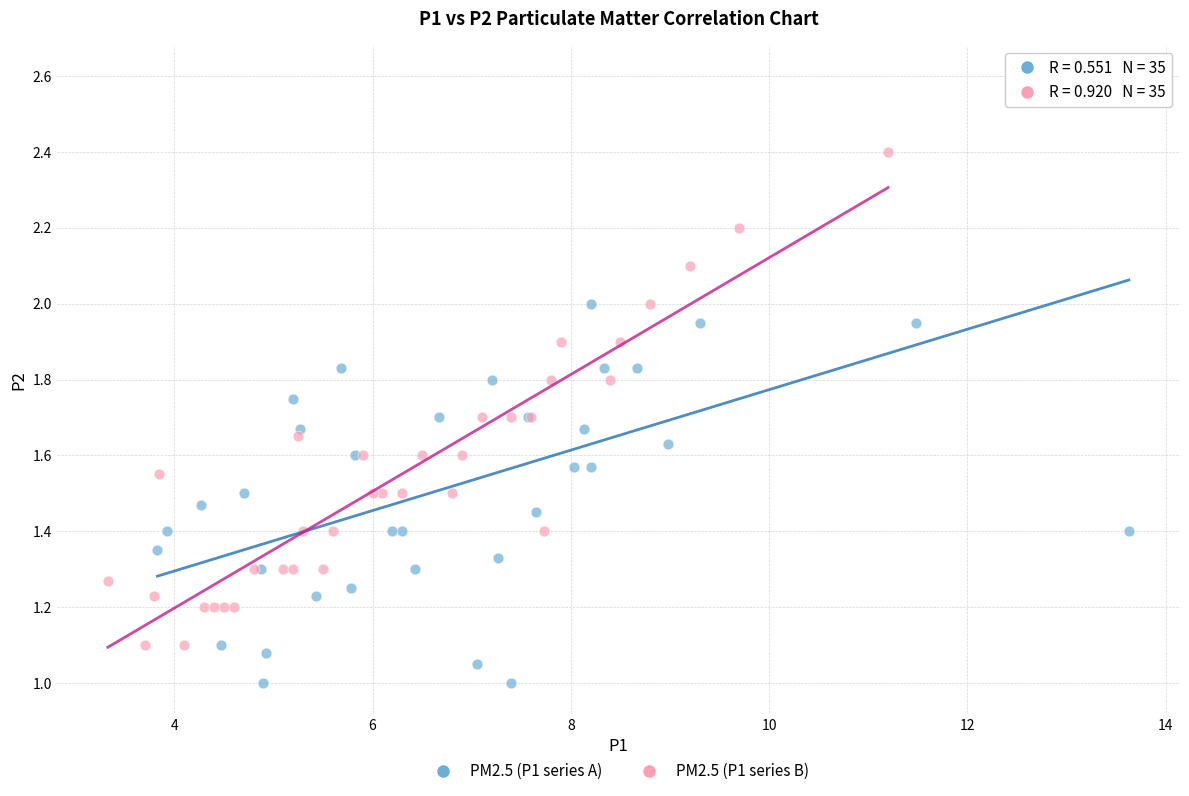

Which series has the largest Y range (max minus min)?

PM2.5 (P1 series A)